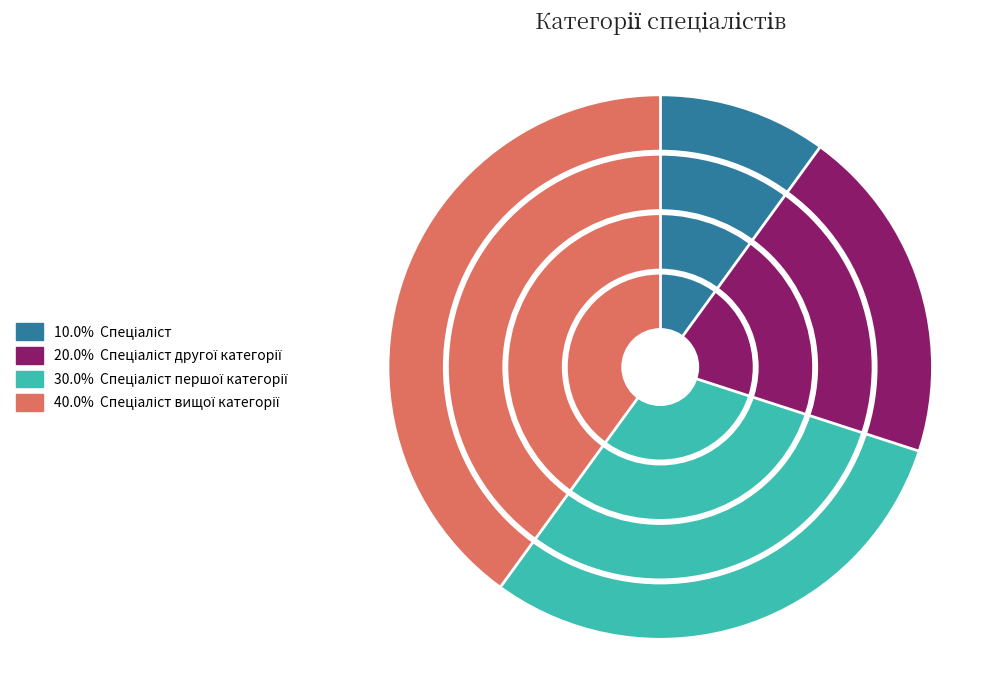

Approximately how many times larger is the value at Спеціаліст другої категорії compared to Спеціаліст першої категорії?

0.7